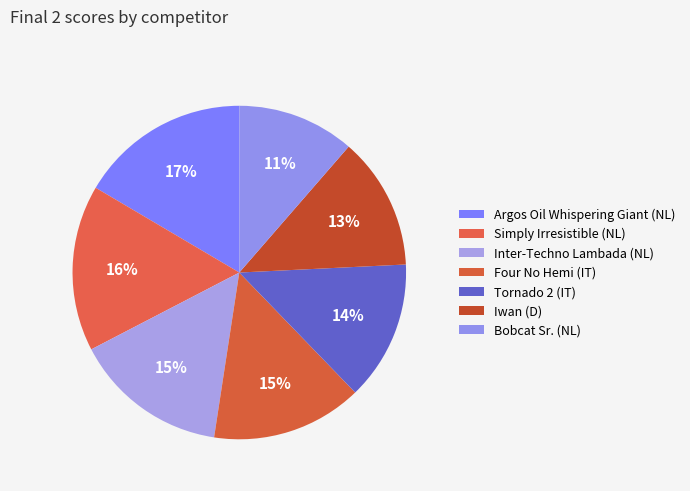

How many segments does this pie chart have?

7